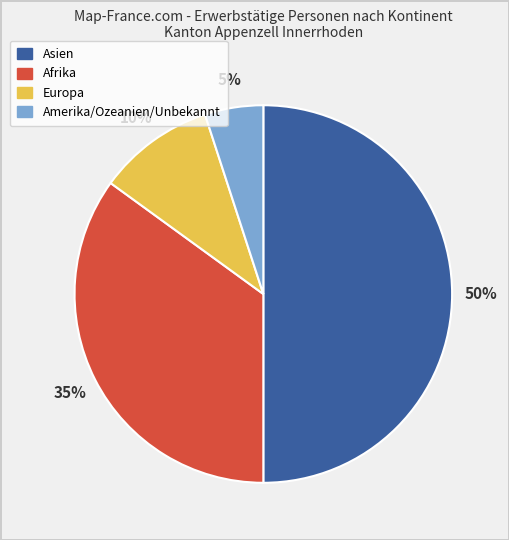

Which category has the smallest portion of the pie?

Amerika/Ozeanien/Unbekannt